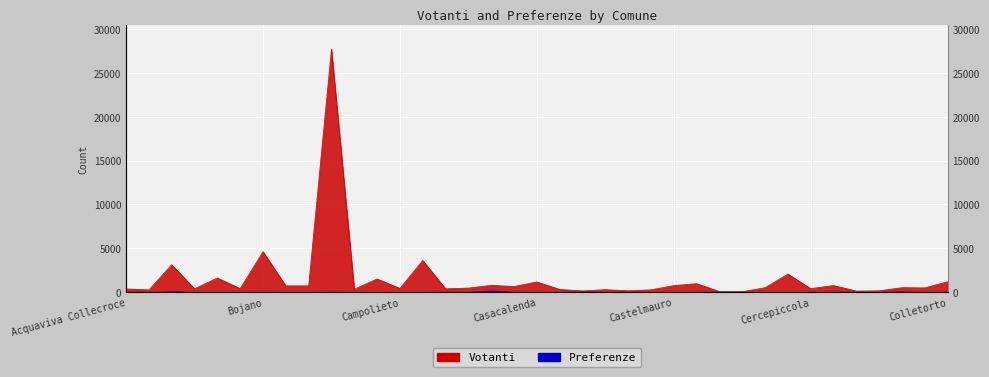

What is the difference between the maximum and minimum values in the Votanti series?

27638